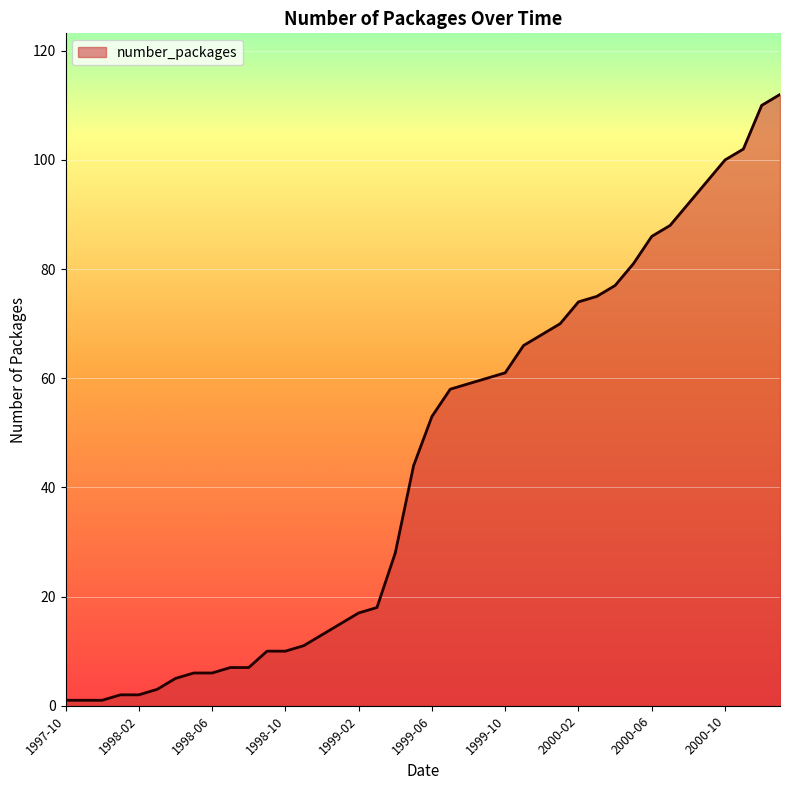

How many lines are shown in the chart?

1